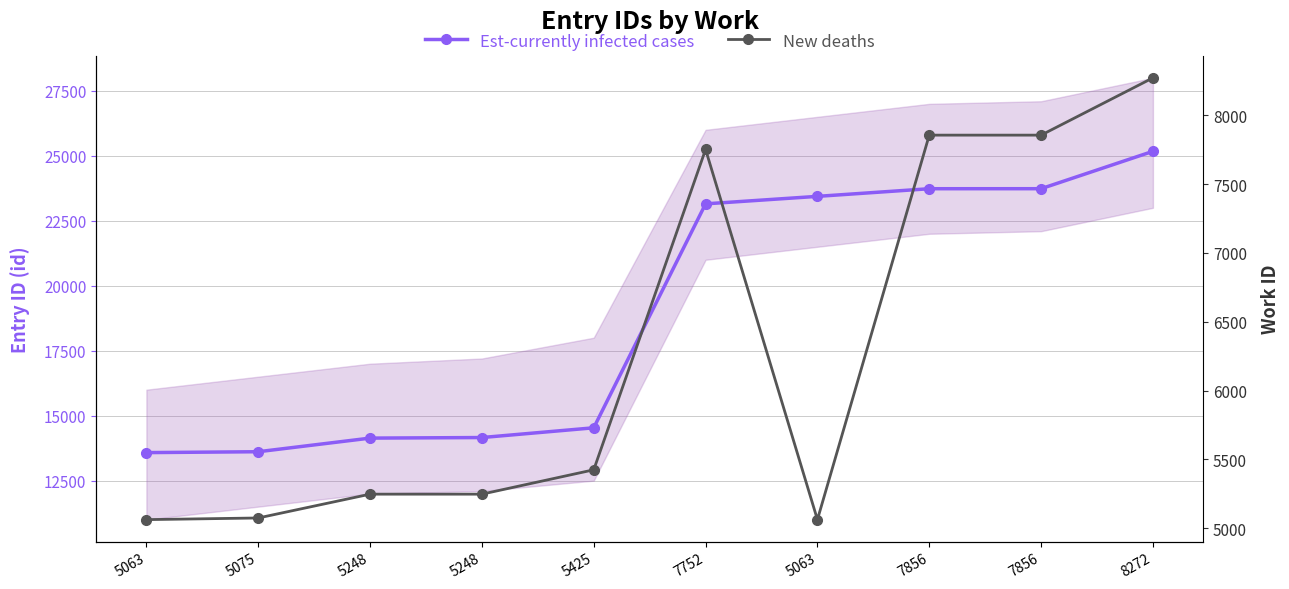

Which category has the lowest value across all series?

5063